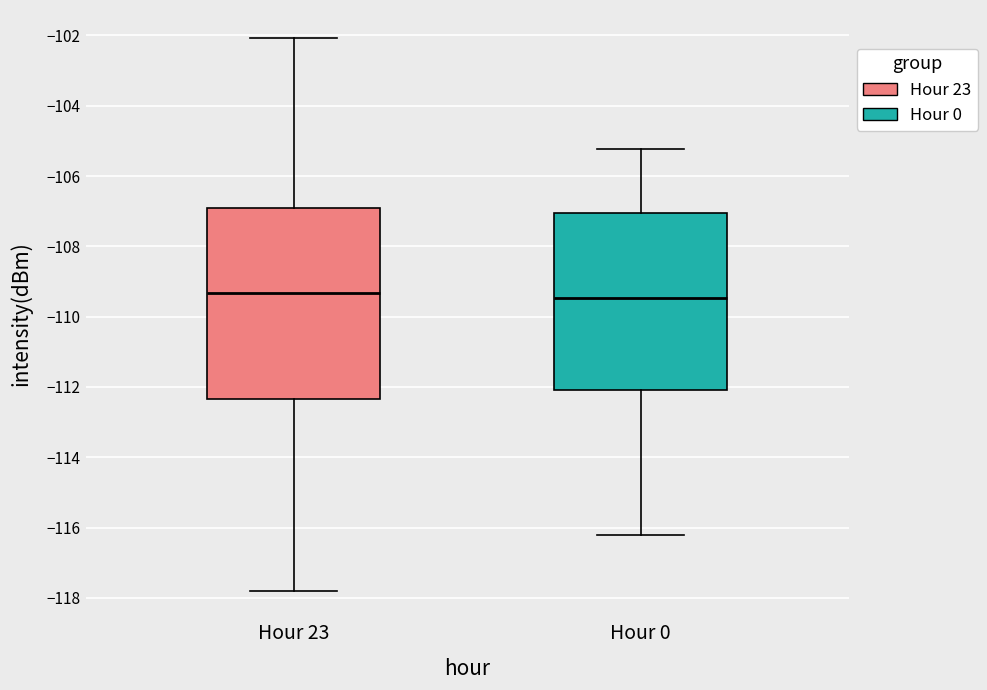

Reading left to right, read every box against the y-axis: the position of its median line, the range the box covers, and the ends of its whiskers. The values are not printed on the chart, so give them approximately, as read against the axis.

Hour 23: median -109.4, box -112.4 to -107.0, whiskers -117.8 to -102.0
Hour 0: median -109.4, box -112.0 to -107.0, whiskers -116.2 to -105.2